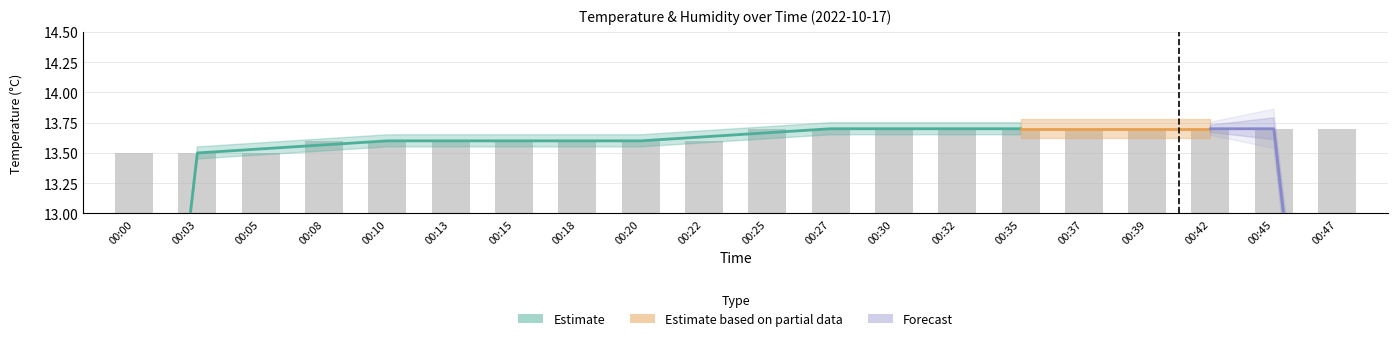

What is the value of the 13th bar from the left?

13.7